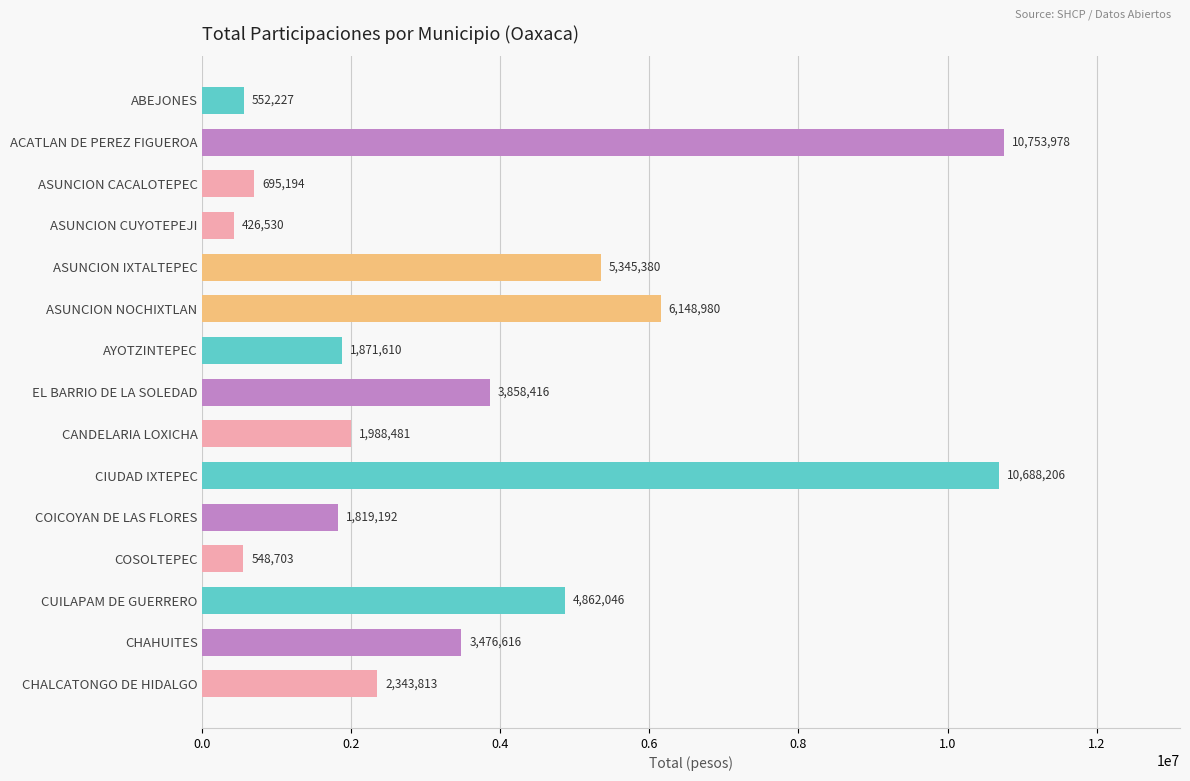

List the labels in order of value, largest first.

ACATLAN DE PEREZ FIGUEROA, CIUDAD IXTEPEC, ASUNCION NOCHIXTLAN, ASUNCION IXTALTEPEC, CUILAPAM DE GUERRERO, EL BARRIO DE LA SOLEDAD, CHAHUITES, CHALCATONGO DE HIDALGO, CANDELARIA LOXICHA, AYOTZINTEPEC, COICOYAN DE LAS FLORES, ASUNCION CACALOTEPEC, ABEJONES, COSOLTEPEC, ASUNCION CUYOTEPEJI